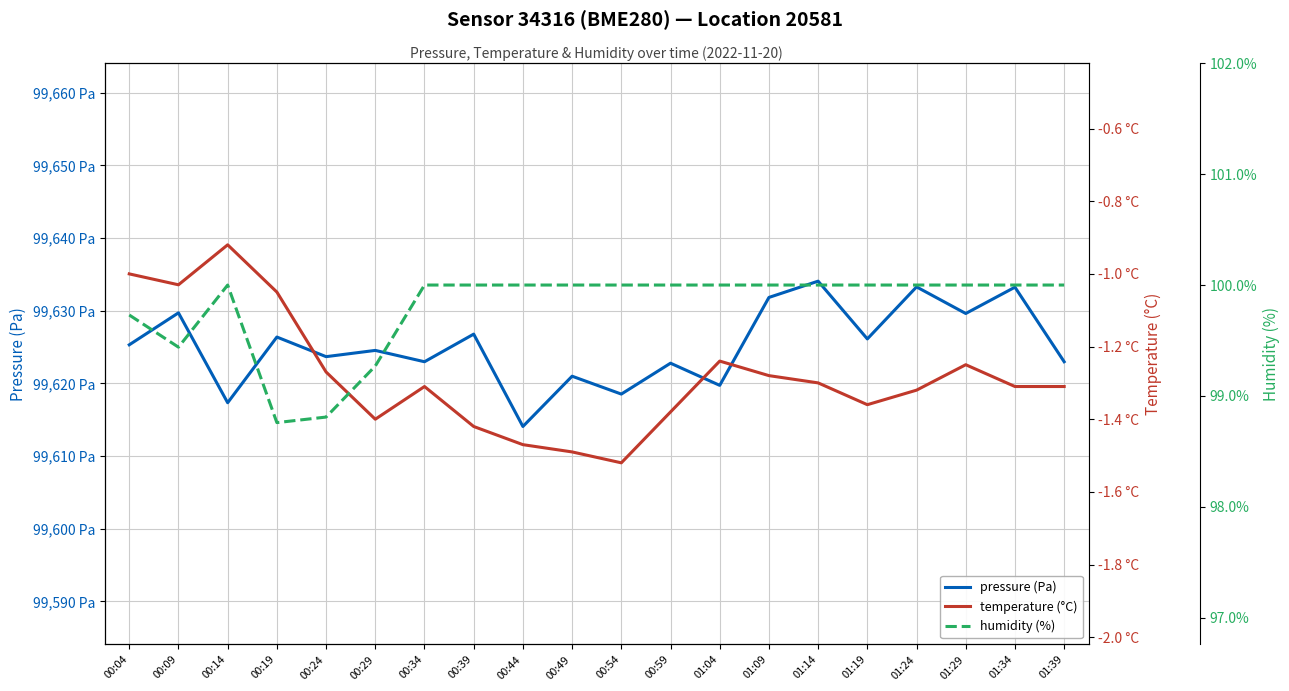

At which category is the sum across all series the highest?

01:14